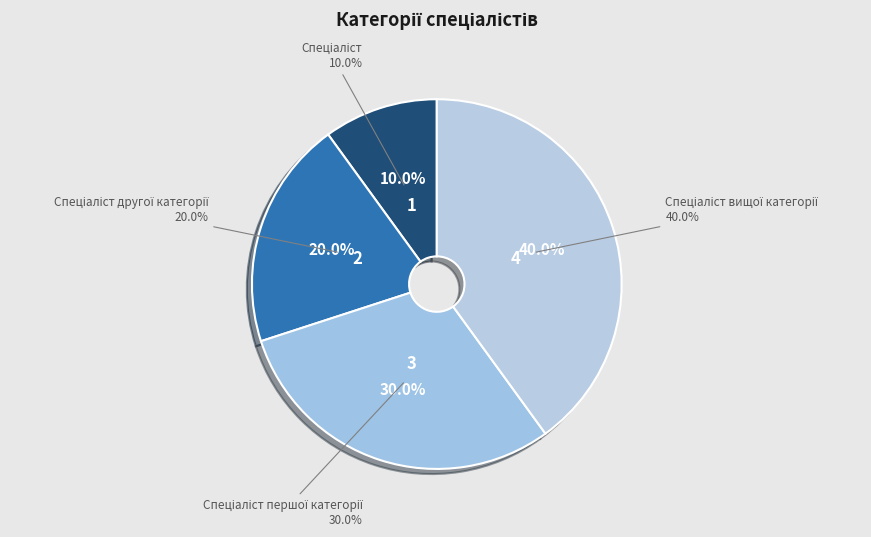

How much of the chart is everything except Спеціаліст?

90.0%